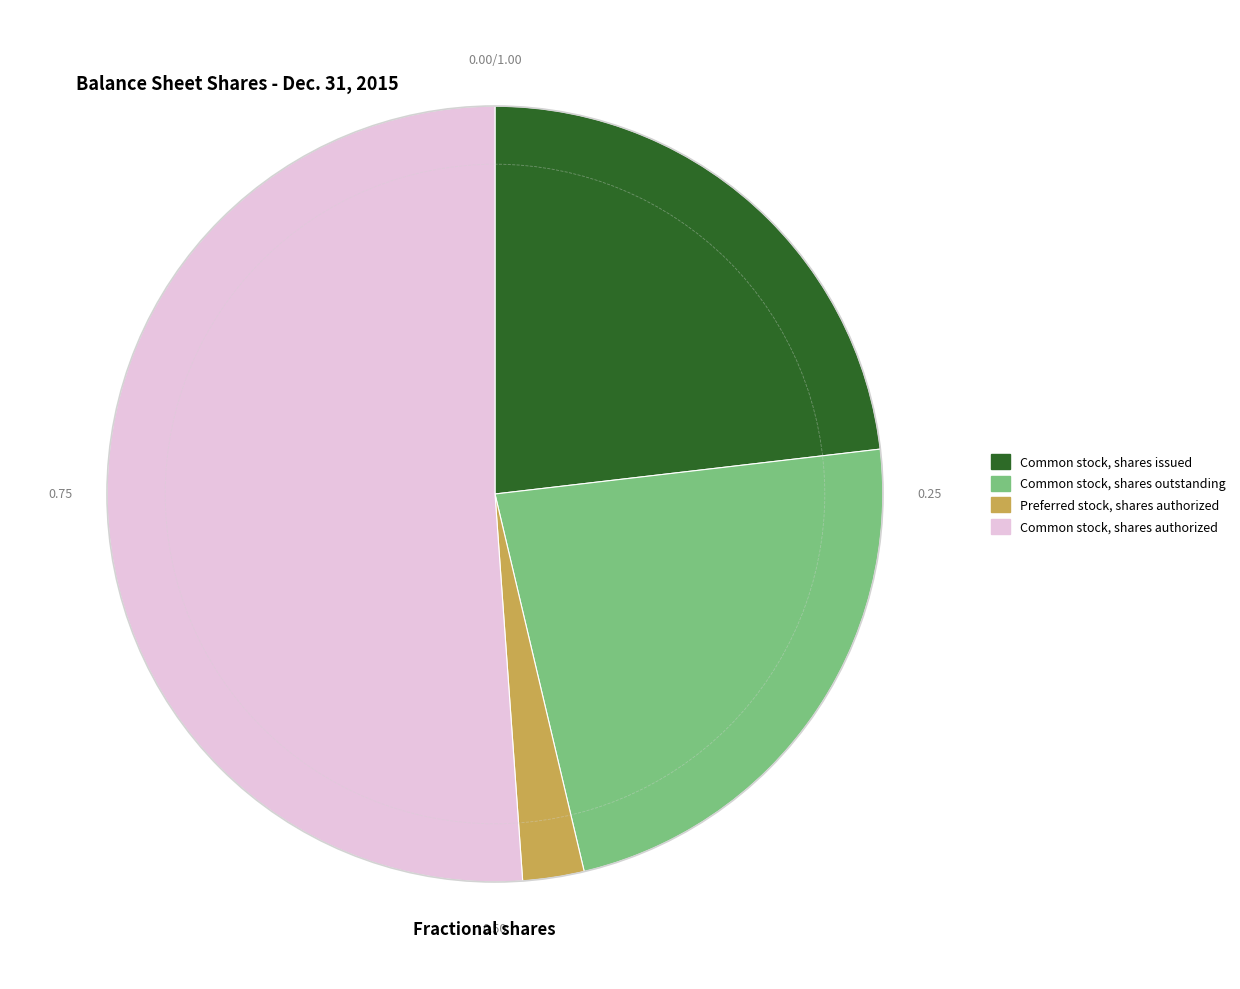

Count the number of slices in the pie.

4